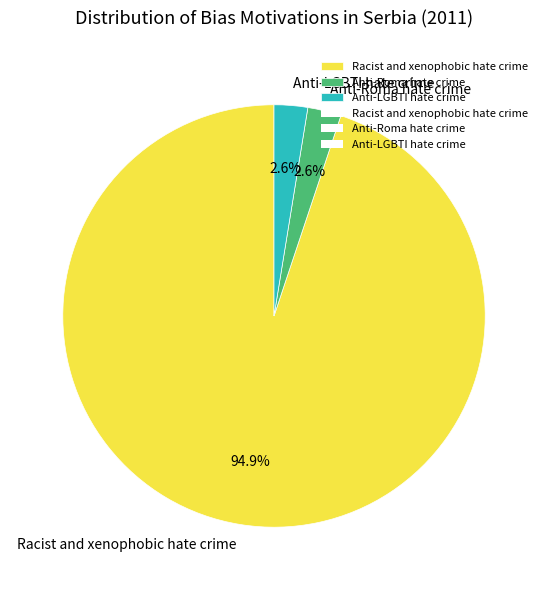

To the nearest percent, what is the average slice percentage?

33%